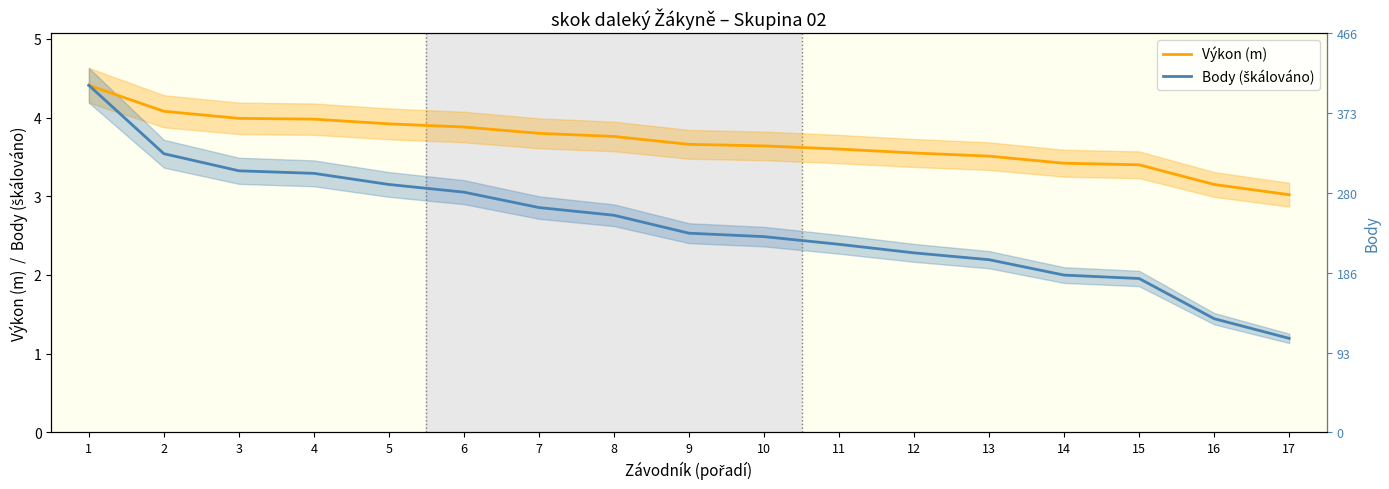

What are all the series names shown in the legend?

Výkon (m), Body (škálováno)